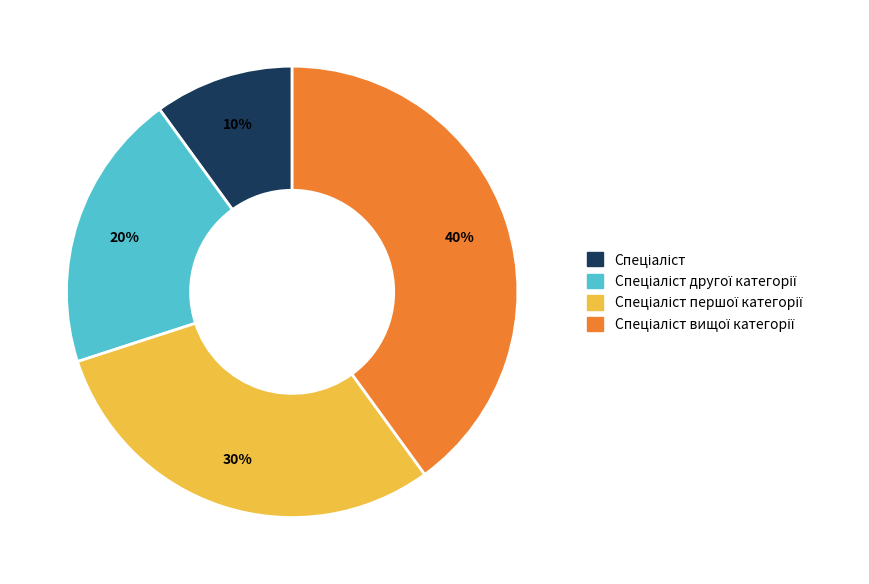

Is there a majority slice in this chart?

No